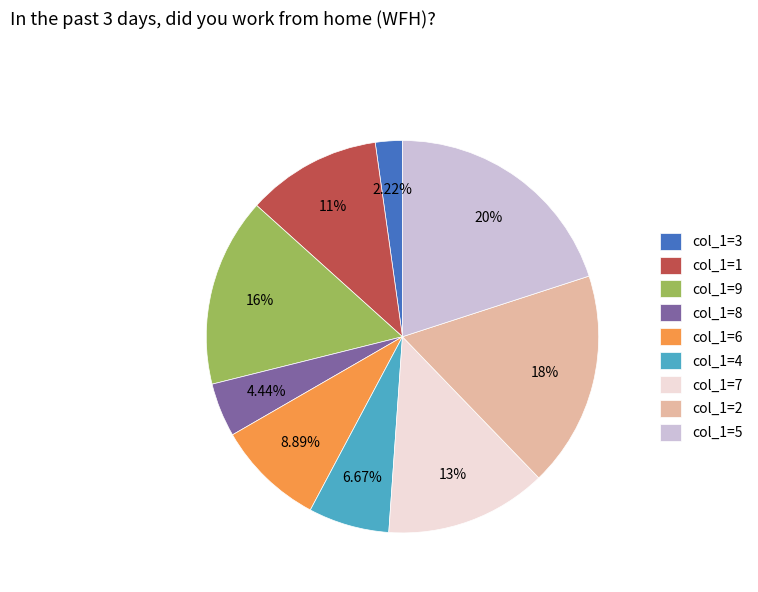

Is there any slice that represents more than half of the pie?

No